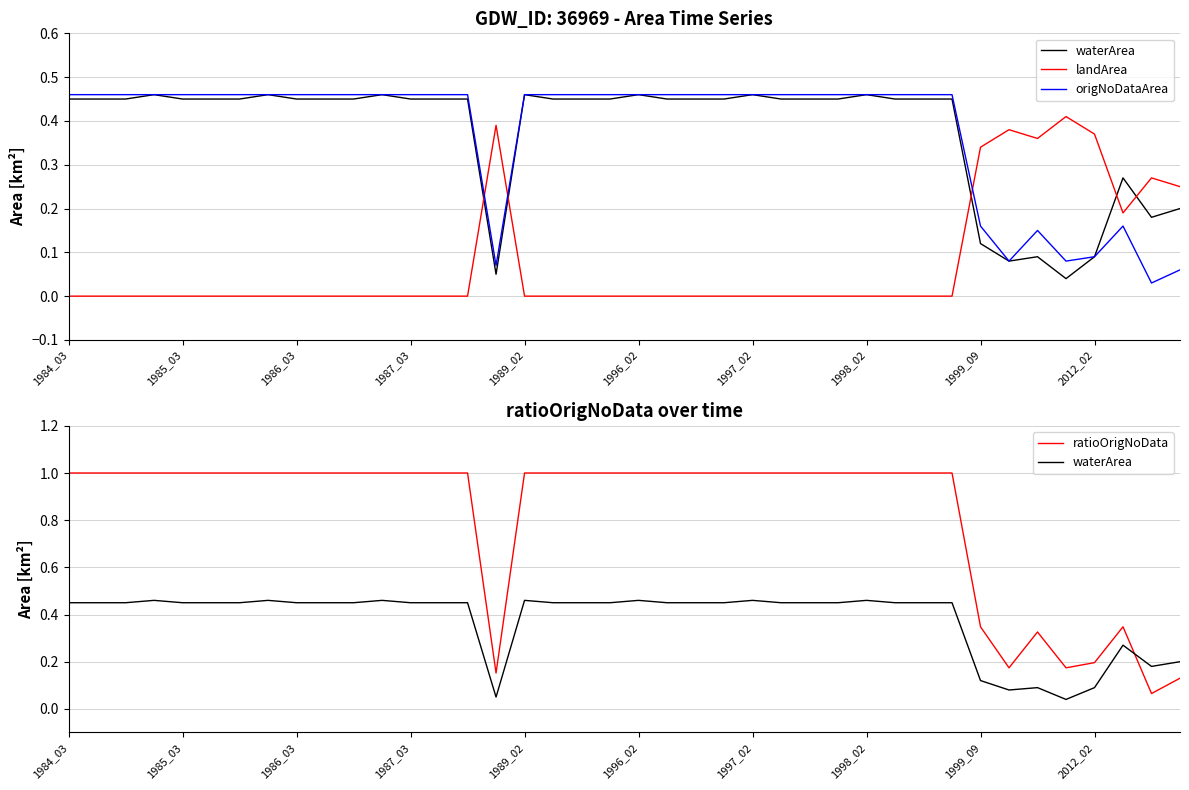

What is the label of the 5th point from the right?

35